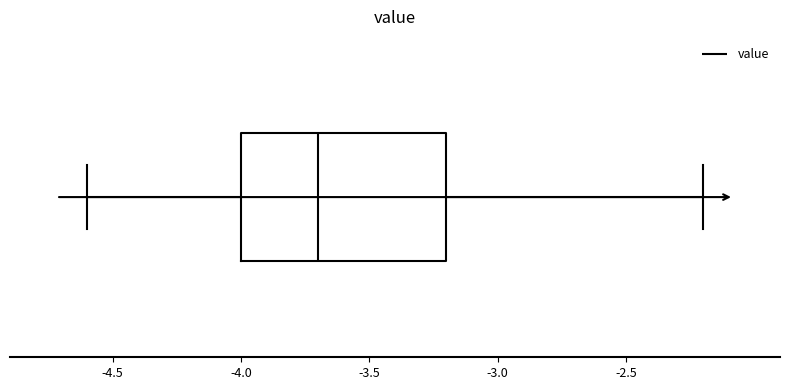

Transcribe this box plot: give where the median line is, the range the box spans, and where the two whiskers end, as read against the x-axis. The values are not printed on the chart, so give them approximately, as read against the axis.

median -3.7, box -4.0 to -3.2, whiskers -4.6 to -2.2